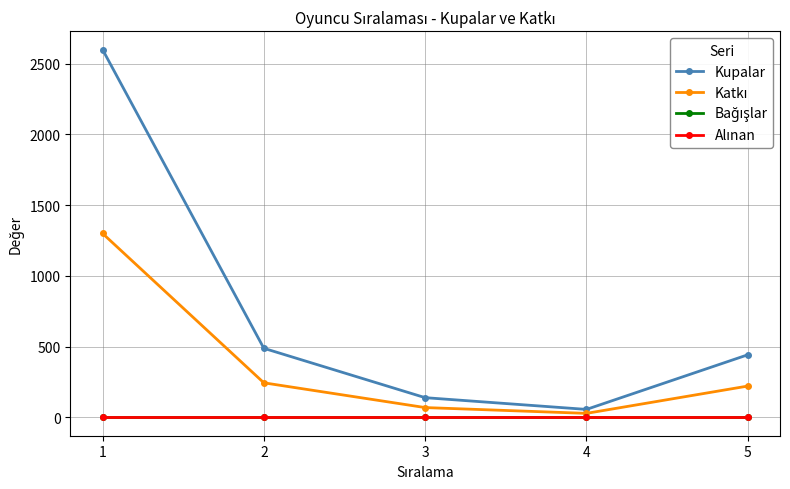

Does the chart have visible grid lines?

Yes